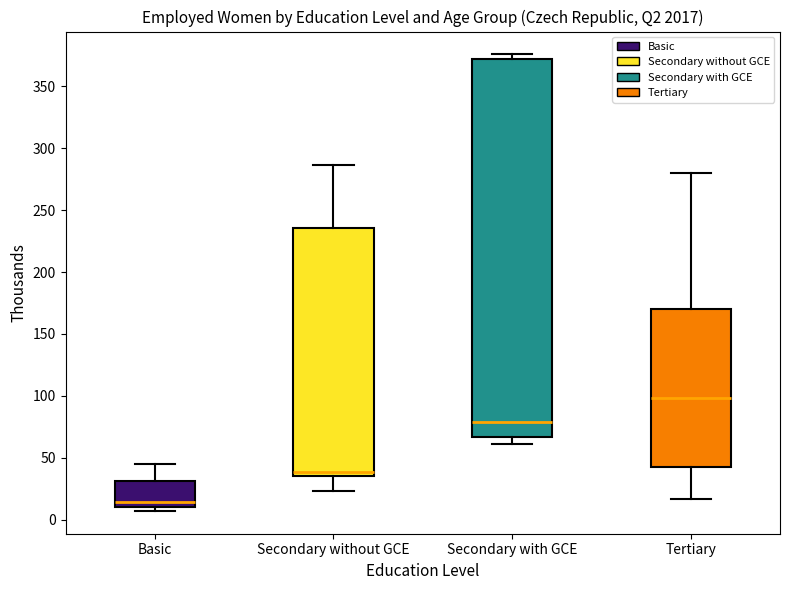

Which box has the lowest median line?

Basic